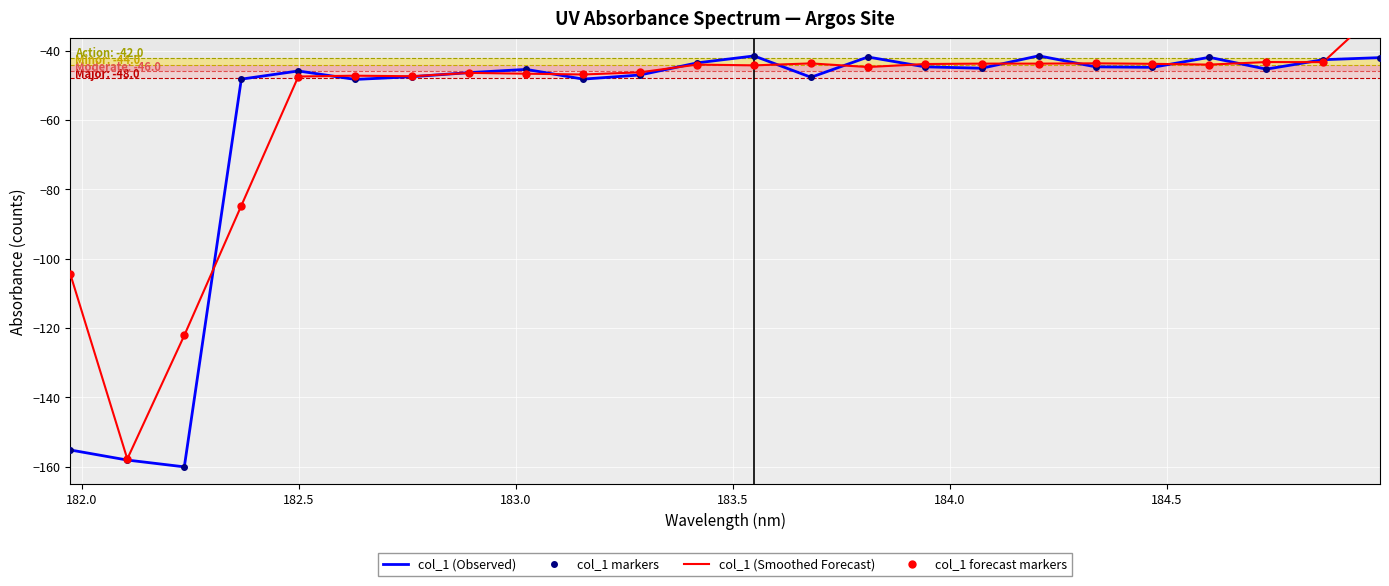

Reading left to right, what are all the values shown in this chart?

col_1 (Observed): -155.2	-158.1	-160.0	-48.2	-45.9	-48.3	-47.5	-46.3	-45.4	-48.2	-47.0	-43.5	-41.5	-47.7	-41.8	-44.7	-45.1	-41.5	-44.7	-44.8	-41.9	-45.3	-42.6	-42.0
col_1 markers: -155.2	-158.1	-160.0	-48.2	-45.9	-48.3	-47.5	-46.3	-45.4	-48.2	-47.0	-43.5	-41.5	-47.7	-41.8	-44.7	-45.1	-41.5	-44.7	-44.8	-41.9	-45.3	-42.6	-42.0
col_1 (Smoothed Forecast): -104.4	-157.8	-122.1	-84.7	-47.5	-47.2	-47.4	-46.4	-46.7	-46.9	-46.3	-44.0	-44.2	-43.7	-44.7	-43.9	-43.7	-43.7	-43.7	-43.8	-44.0	-43.3	-43.3	-28.2
col_1 forecast markers: -104.4	-157.8	-122.1	-84.7	-47.5	-47.2	-47.4	-46.4	-46.7	-46.9	-46.3	-44.0	-44.2	-43.7	-44.7	-43.9	-43.7	-43.7	-43.7	-43.8	-44.0	-43.3	-43.3	-28.2